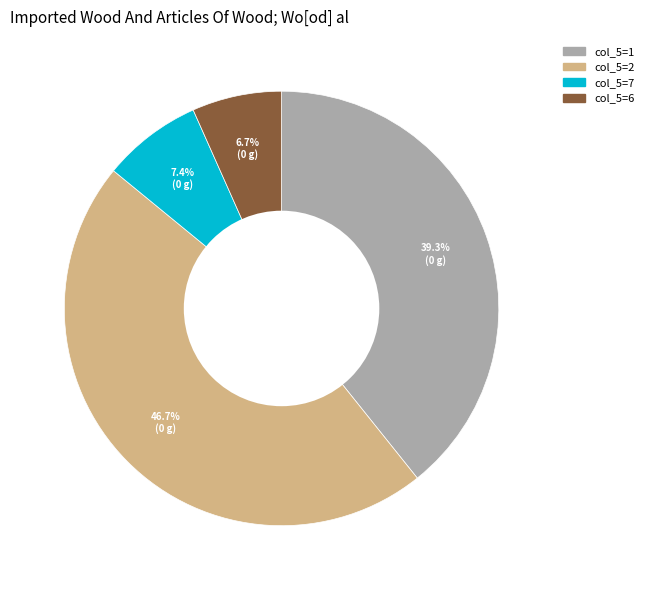

Is there any slice that represents more than half of the pie?

No